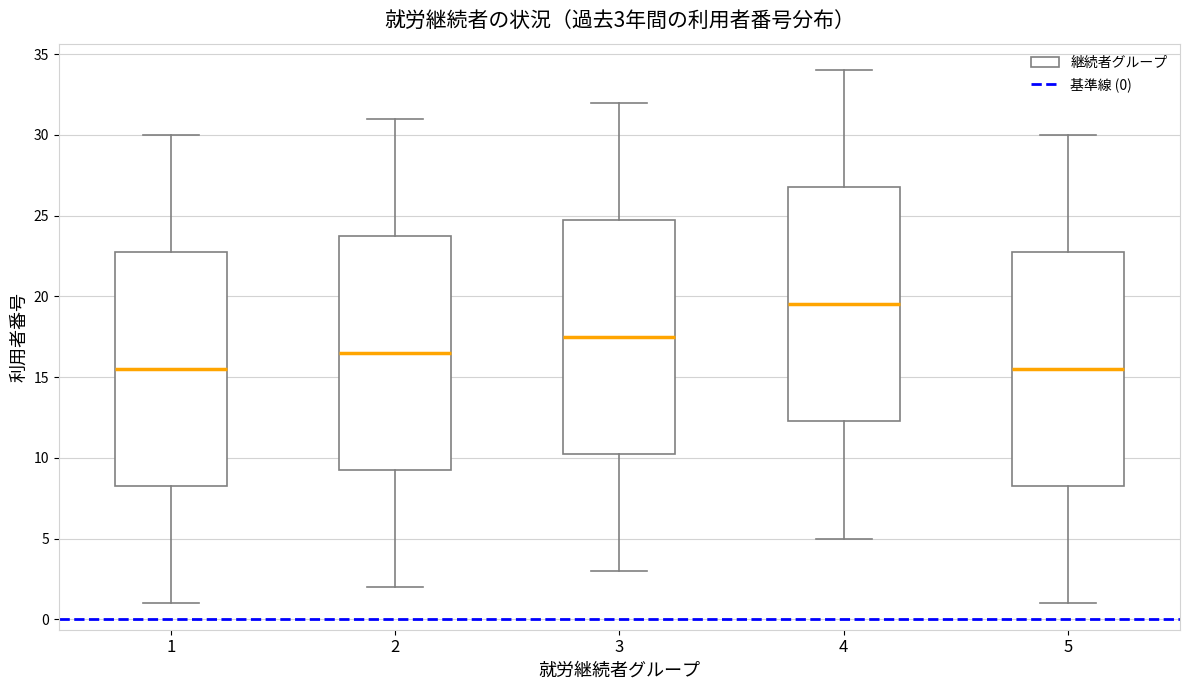

Which box's median line is the highest?

4